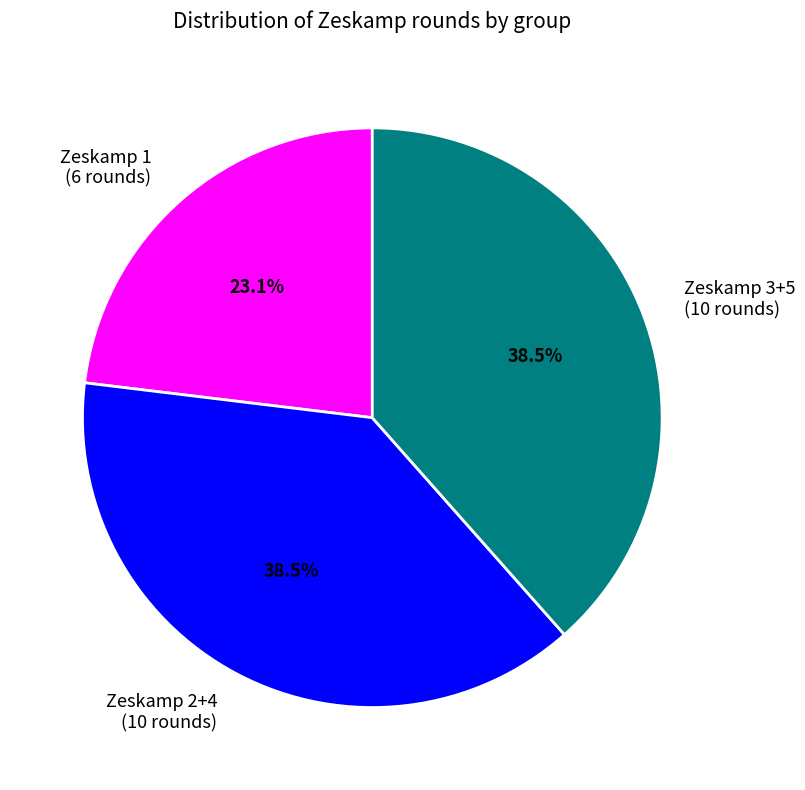

What is the smallest slice in the pie chart?

Zeskamp 1 (6 rounds)